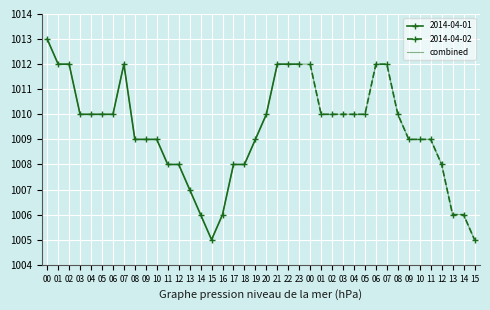

At which category does the chart reach its peak across all series?

00